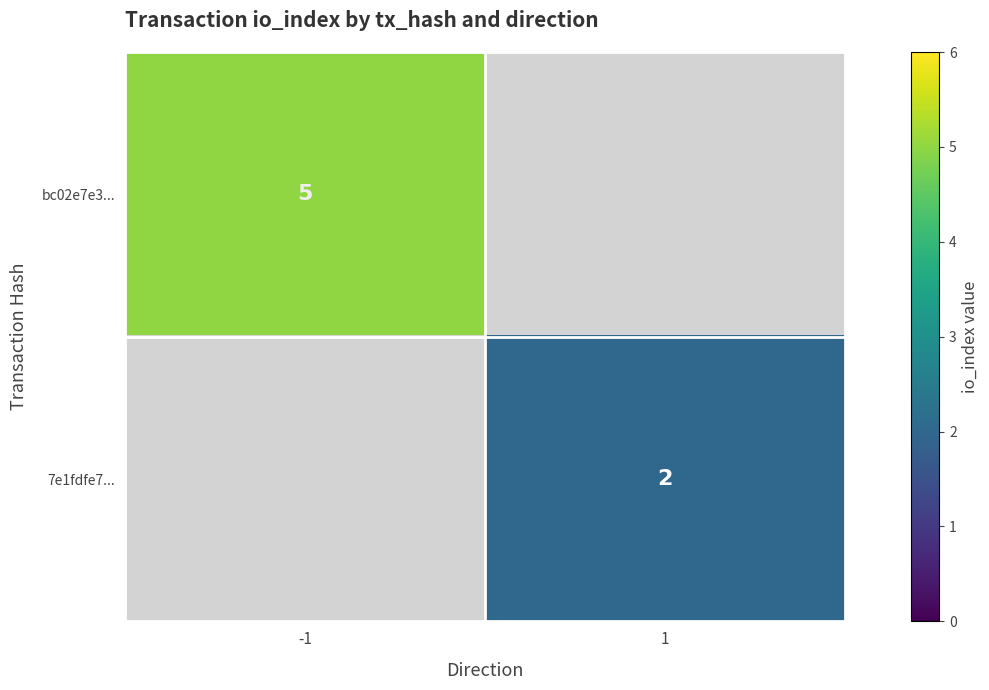

Is it true that bc02e7e3... equals 5 at -1?

True